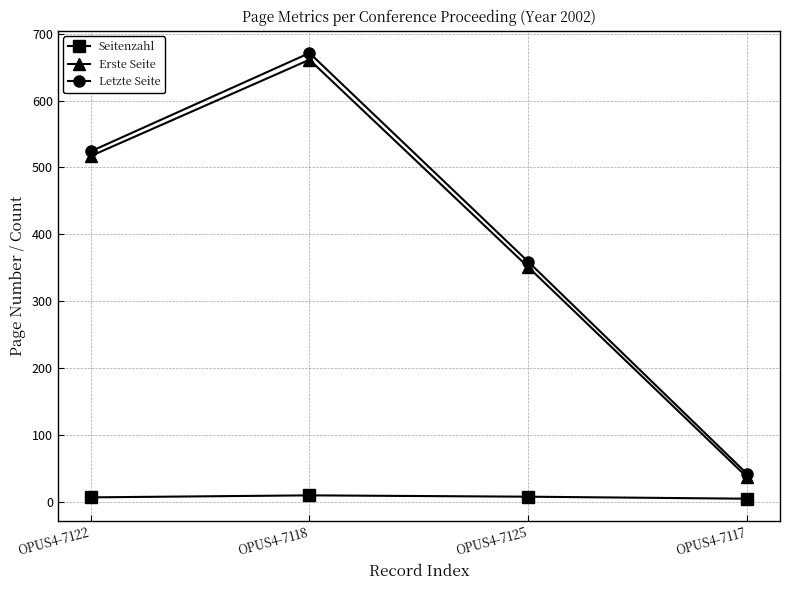

Is it true that Erste Seite equals 134 at OPUS4-7125?

False